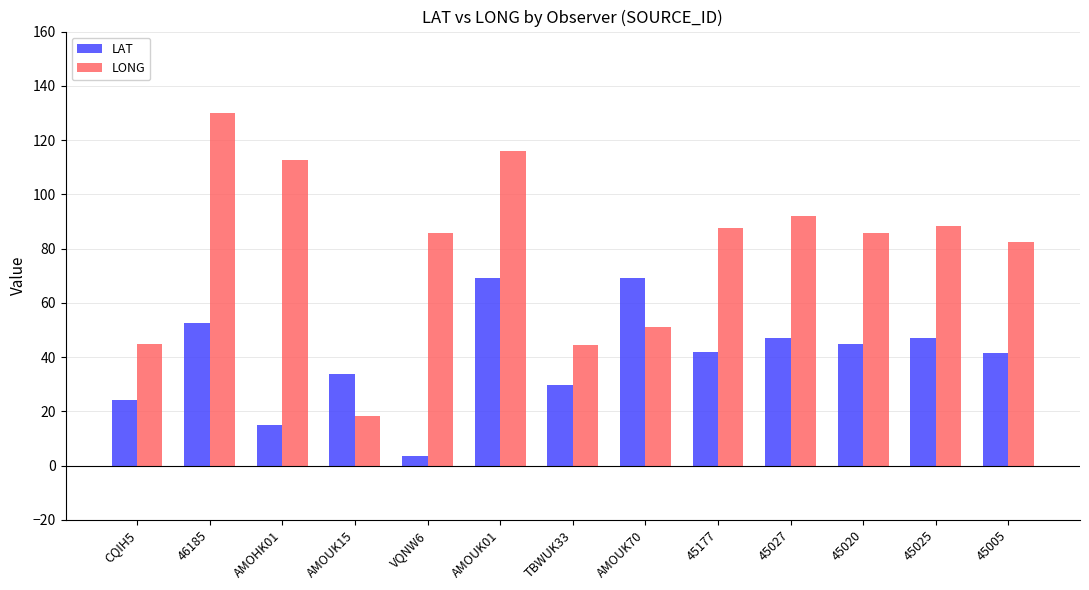

How many distinct data groups are displayed?

2